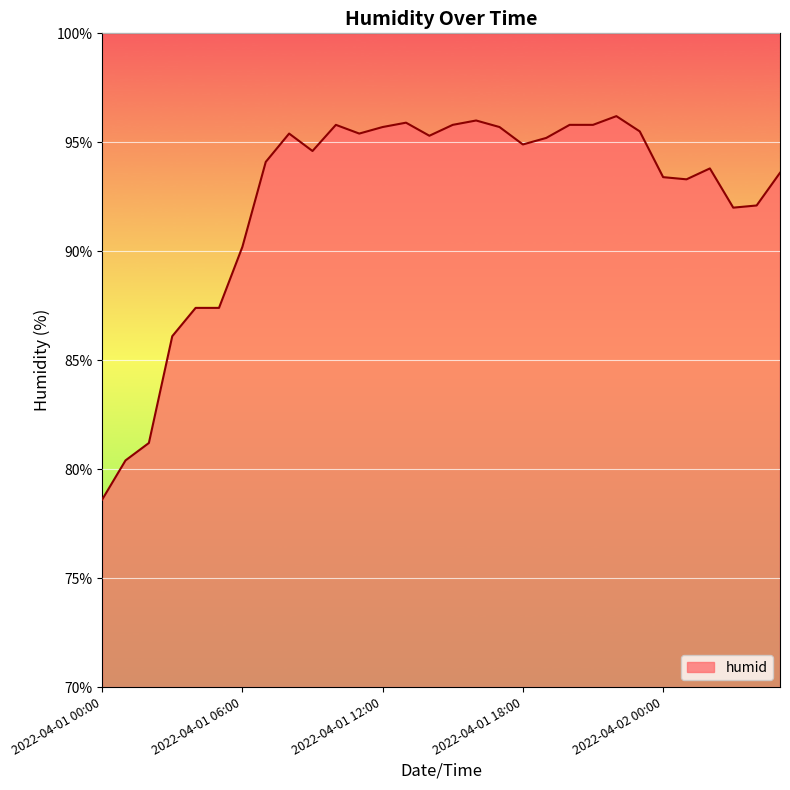

What is the difference between the maximum and minimum values?

17.6